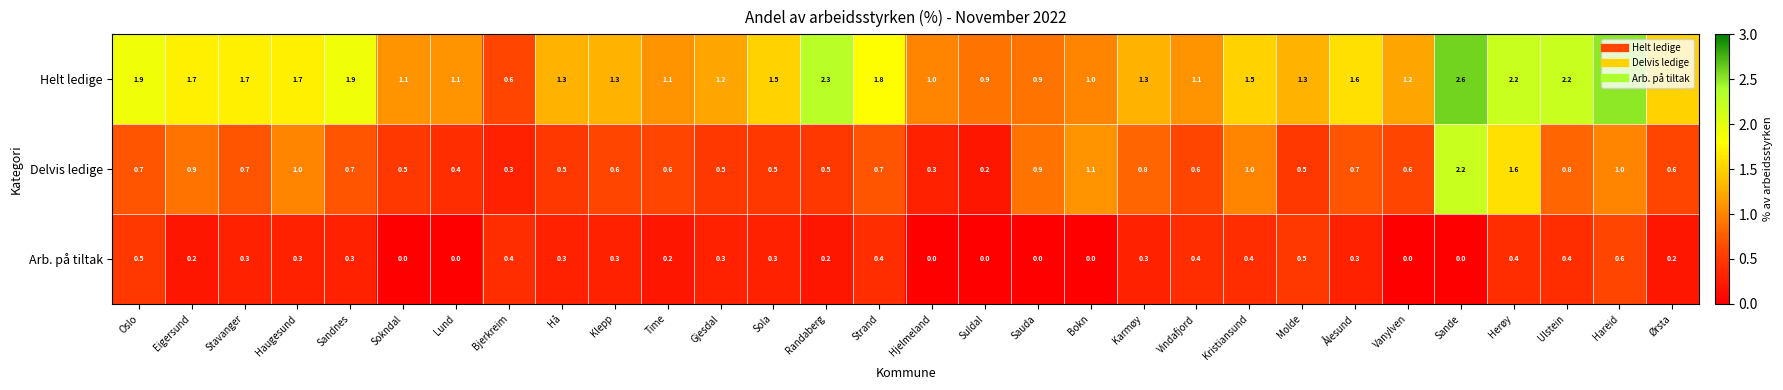

Count the number of categories in the chart.

30